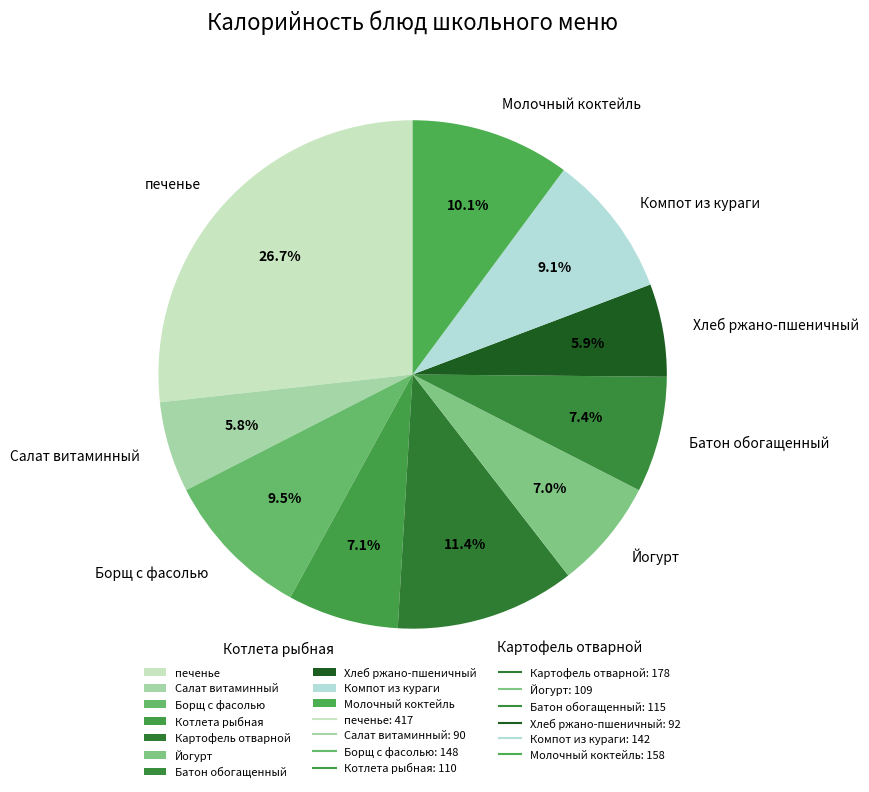

Does Молочный коктейль account for over 50% of the chart?

No